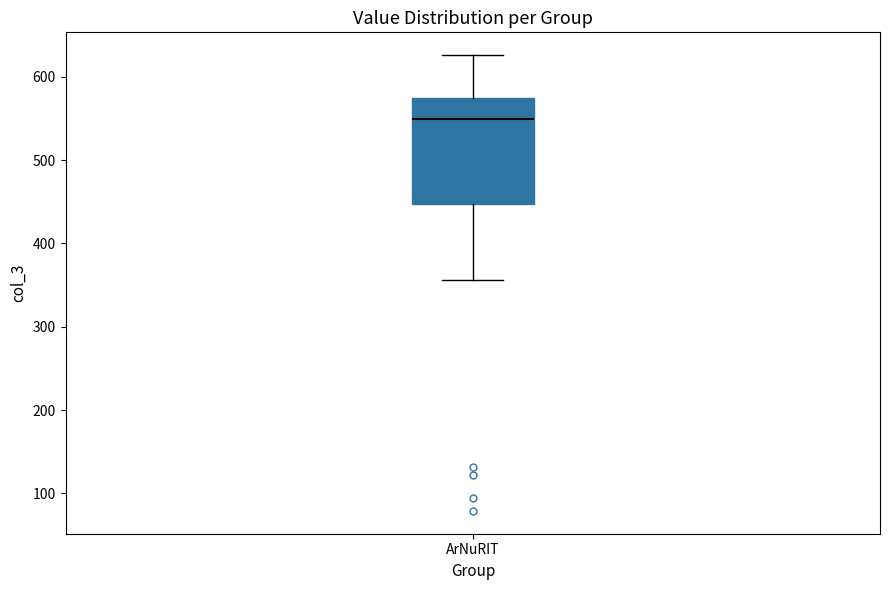

Transcribe this box plot: give where the median line is, the range the box spans, and where the two whiskers end, as read against the y-axis. The values are not printed on the chart, so give them approximately, as read against the axis.

median 550, box 450 to 570, whiskers 360 to 630